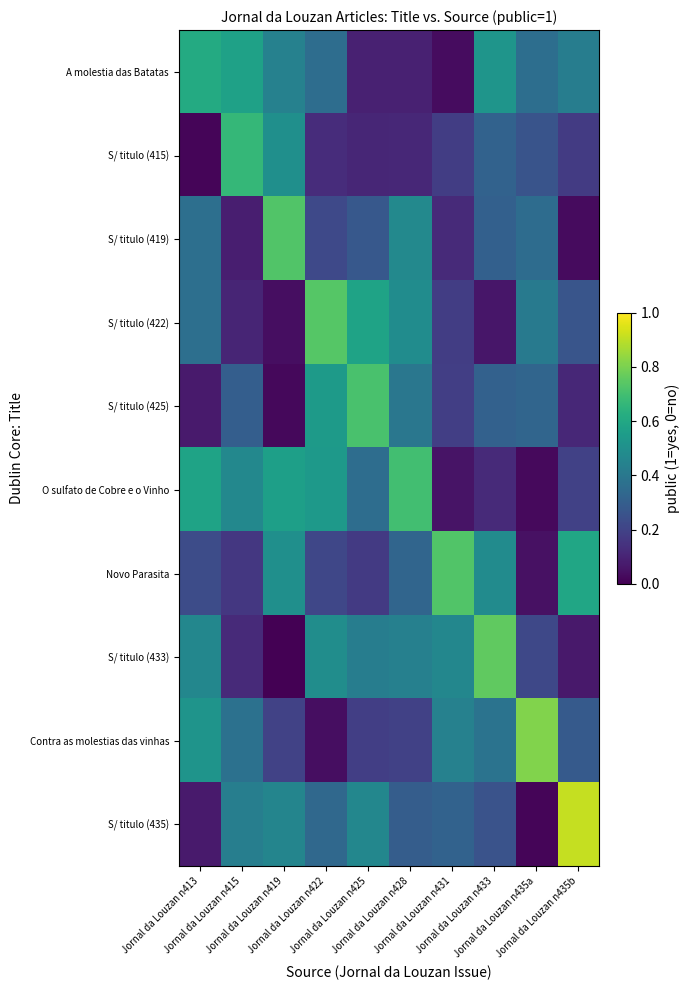

At Jornal da Louzan n413, list the series in order from smallest to largest.

S/ titulo (415), S/ titulo (435), S/ titulo (425), Novo Parasita, S/ titulo (422), S/ titulo (419), S/ titulo (433), Contra as molestias das vinhas, O sulfato de Cobre e o Vinho, A molestia das Batatas